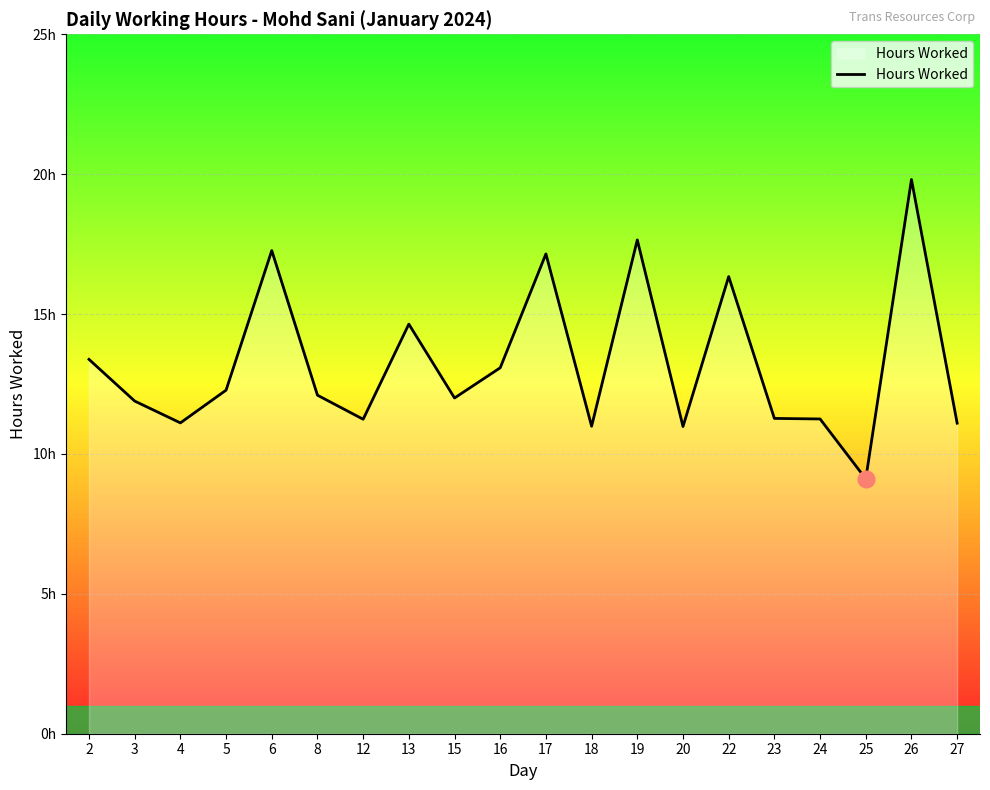

Does the chart have visible grid lines?

Yes